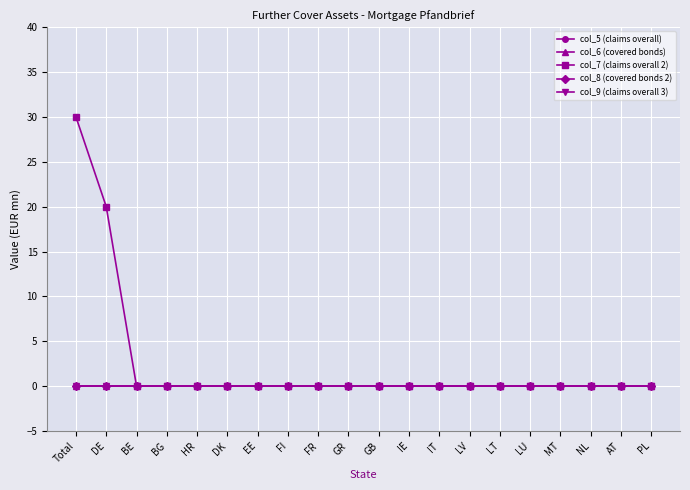

At how many categories does at least one series exceed 23?

1